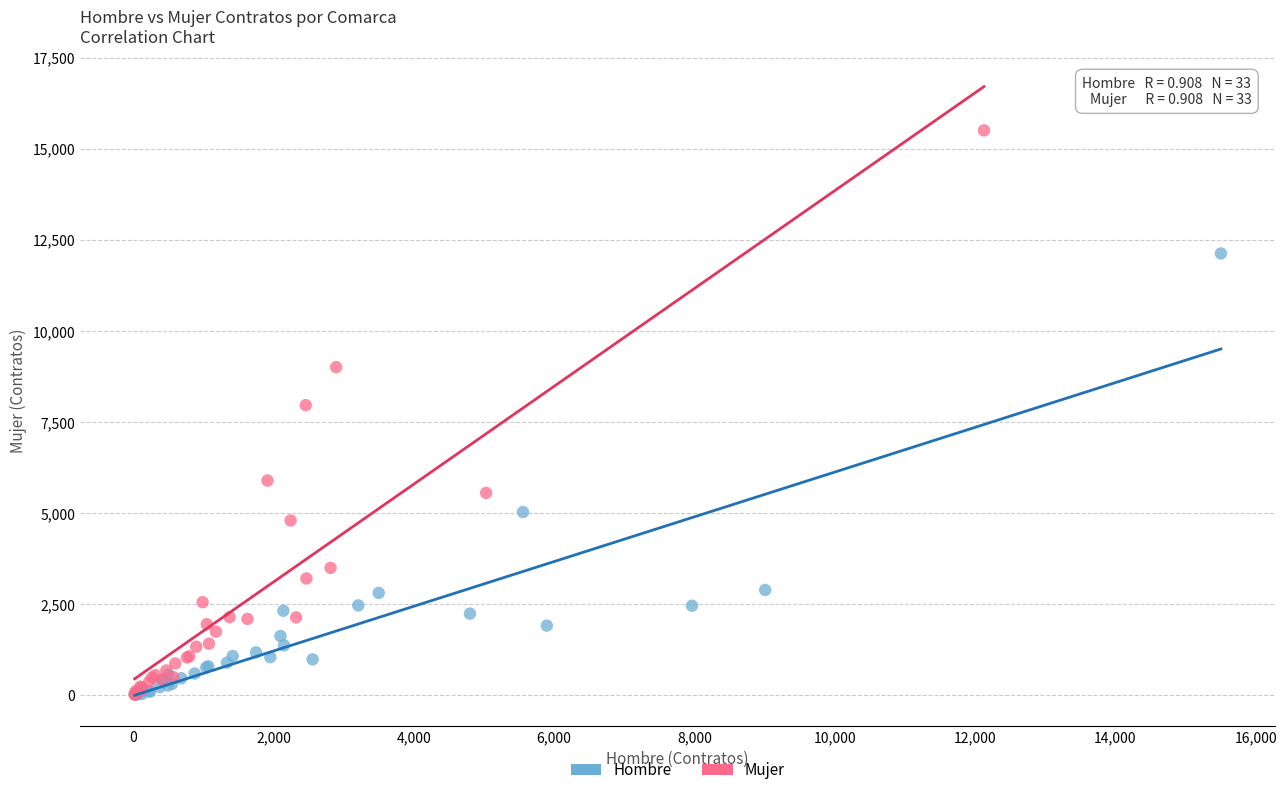

Which series reaches the maximum Y coordinate?

Mujer